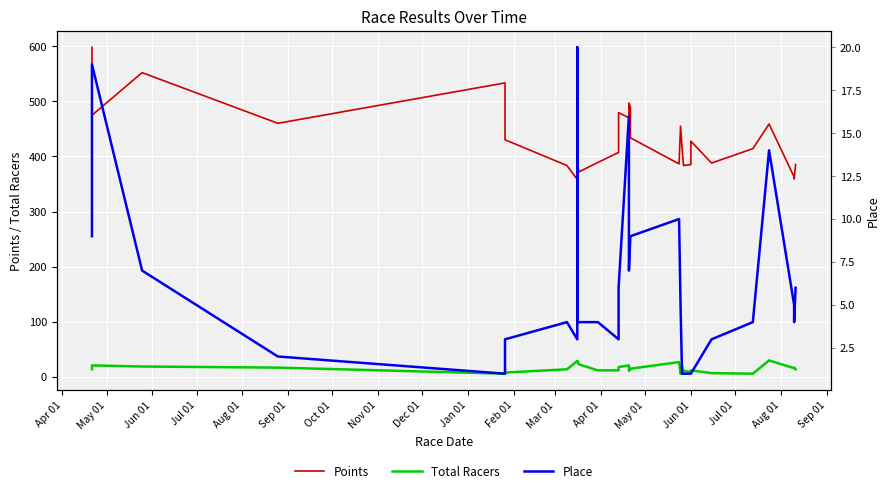

How many interior local valleys does the Points series have?

9